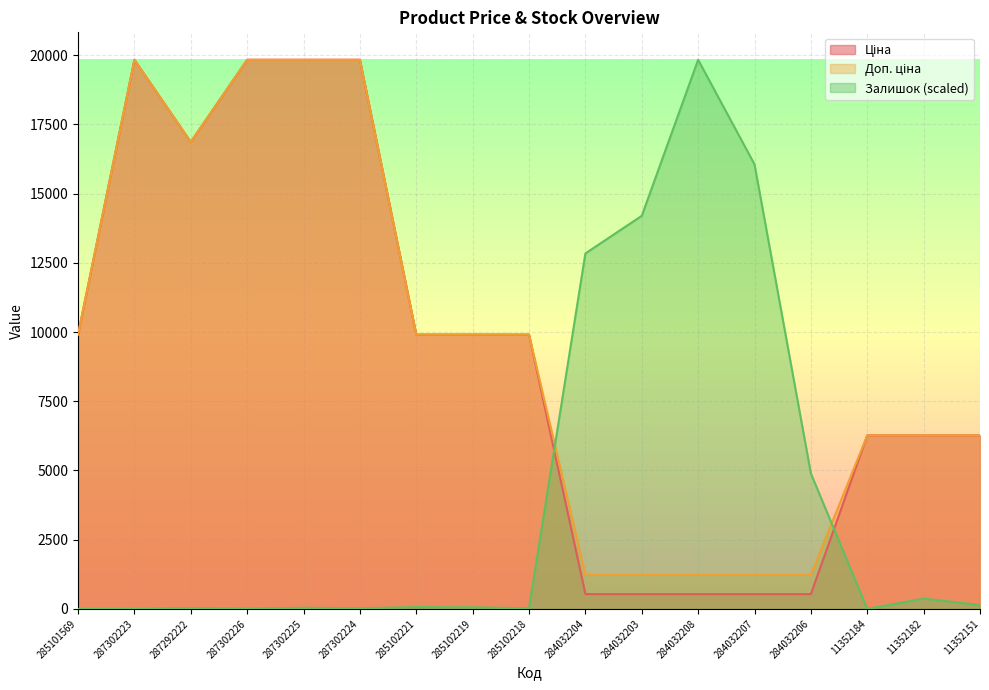

True or false: Ціна and Доп. ціна intersect in this chart.

False